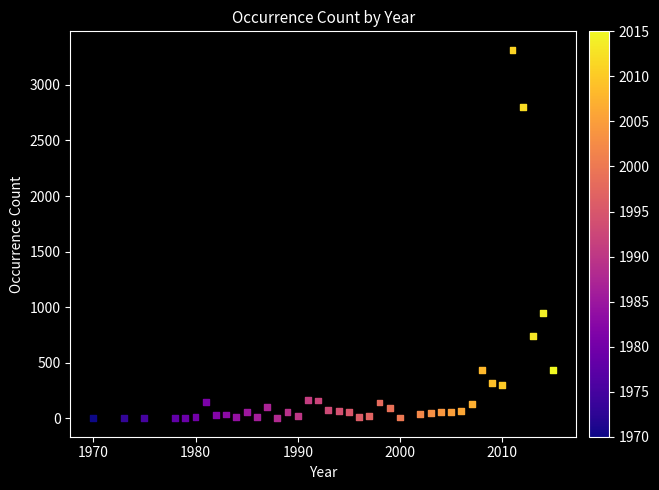

What Y value in the scatter plot is closest to 1658?

946